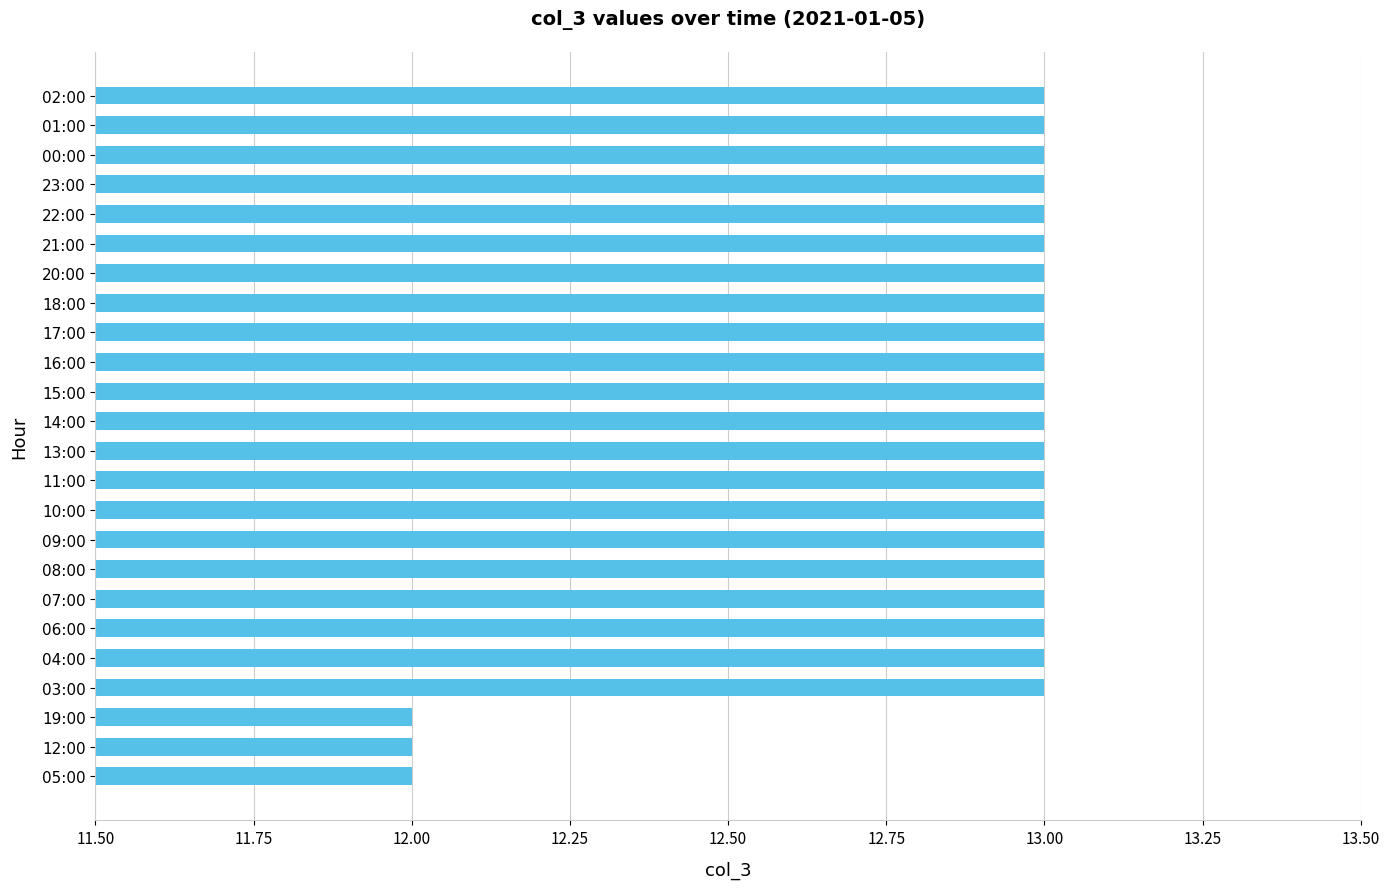

Does the chart contain any negative values?

No